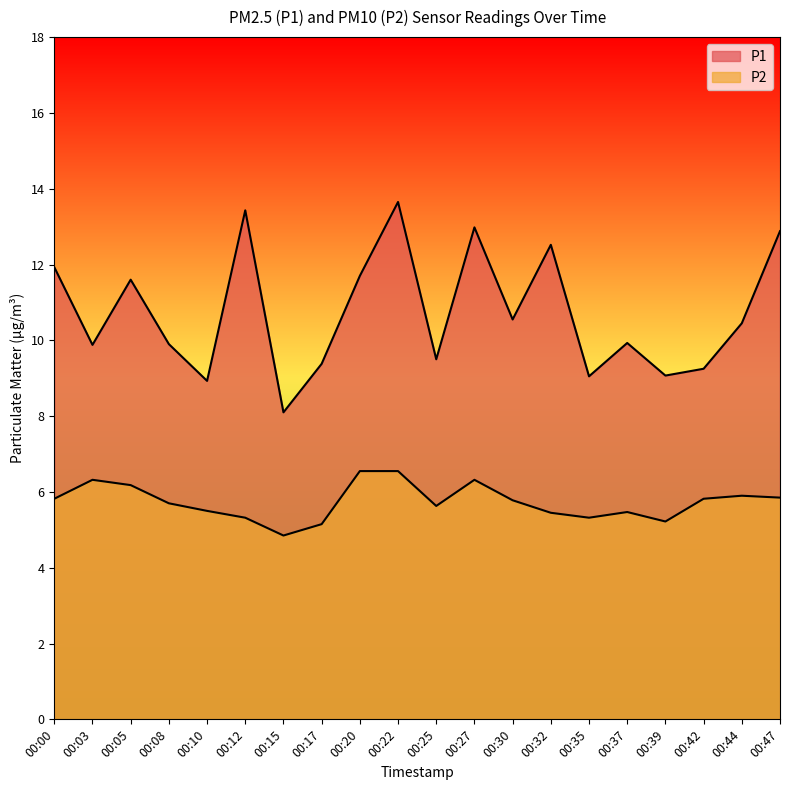

How many data points does each series have?

20